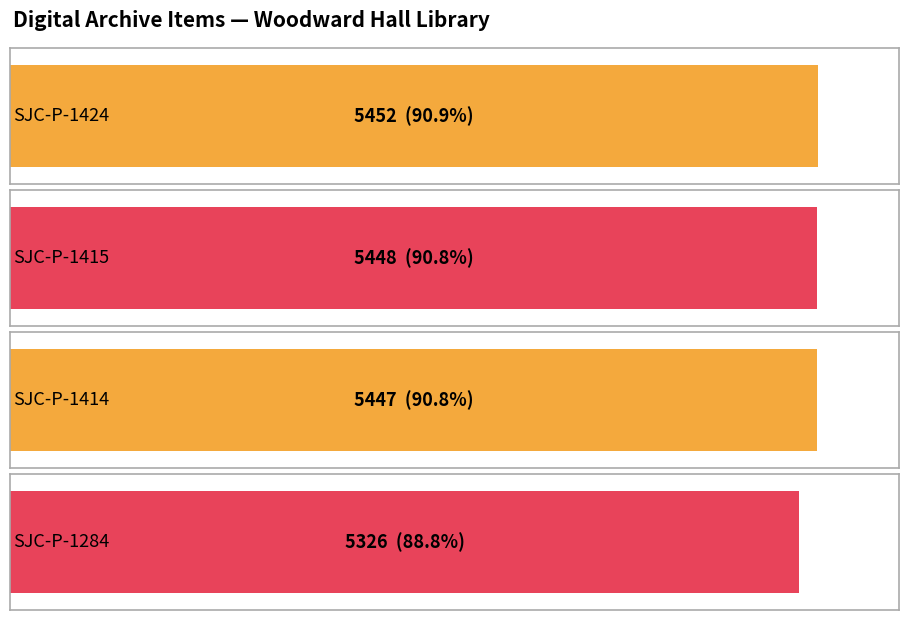

Which category has the highest value across all series?

SJC-P-1424